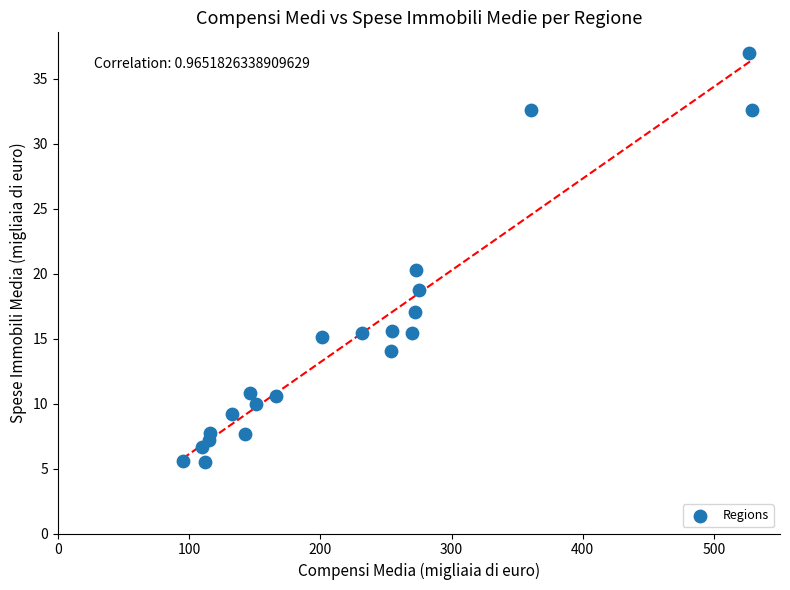

What is the range of X values (max minus min)?

433.5